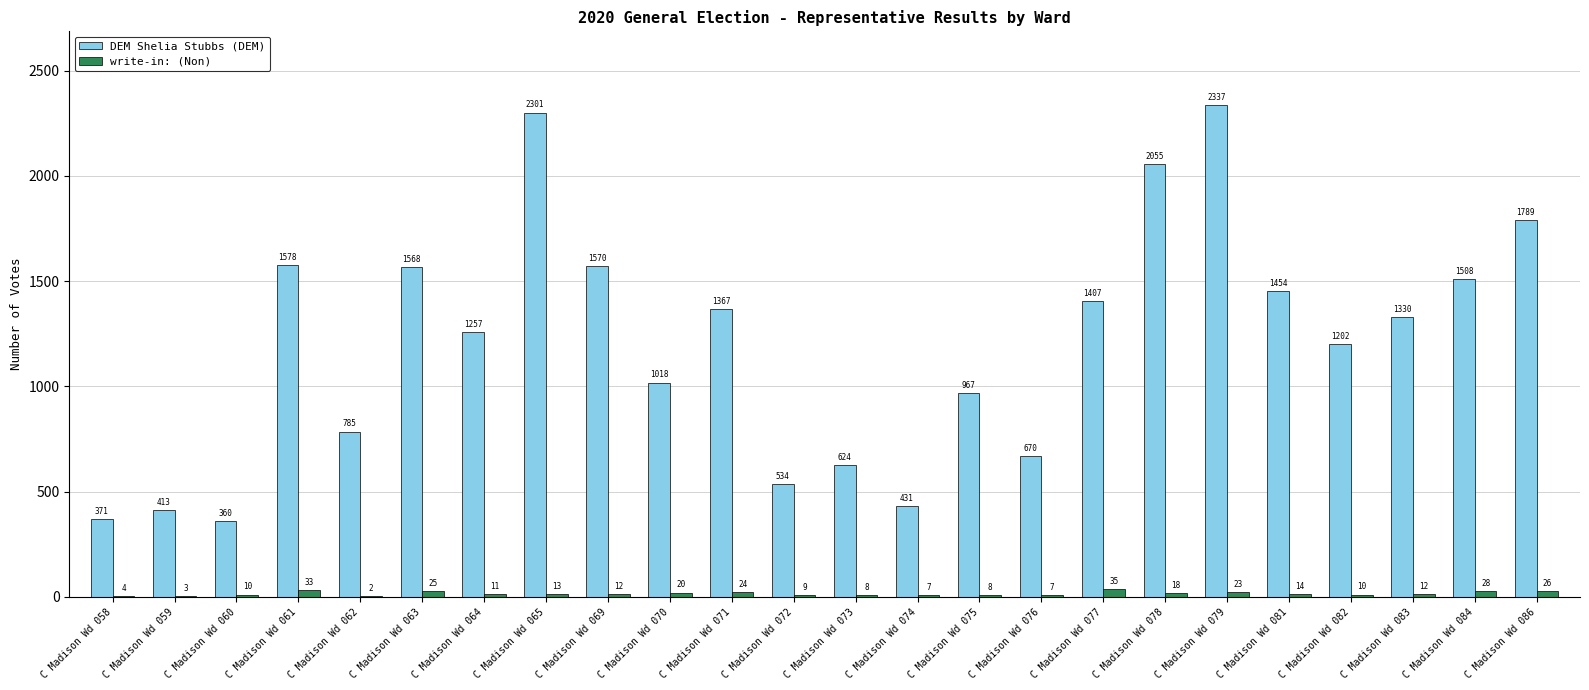

At which label does write-in: (Non) first exceed 12?

C Madison Wd 061